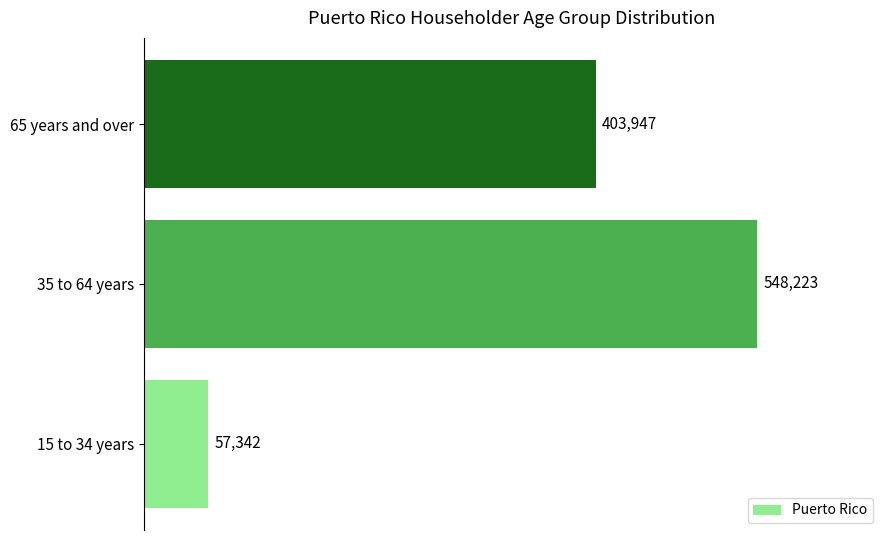

List the labels in order of value, largest first.

35 to 64 years, 65 years and over, 15 to 34 years